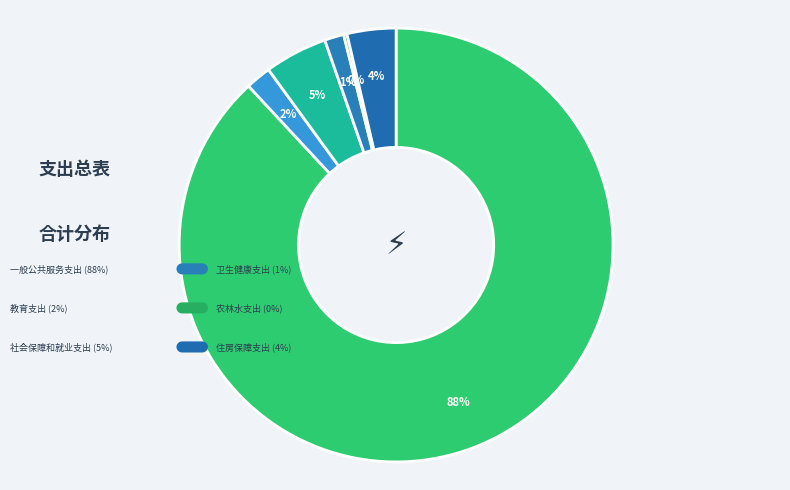

Count the number of slices in the pie.

6